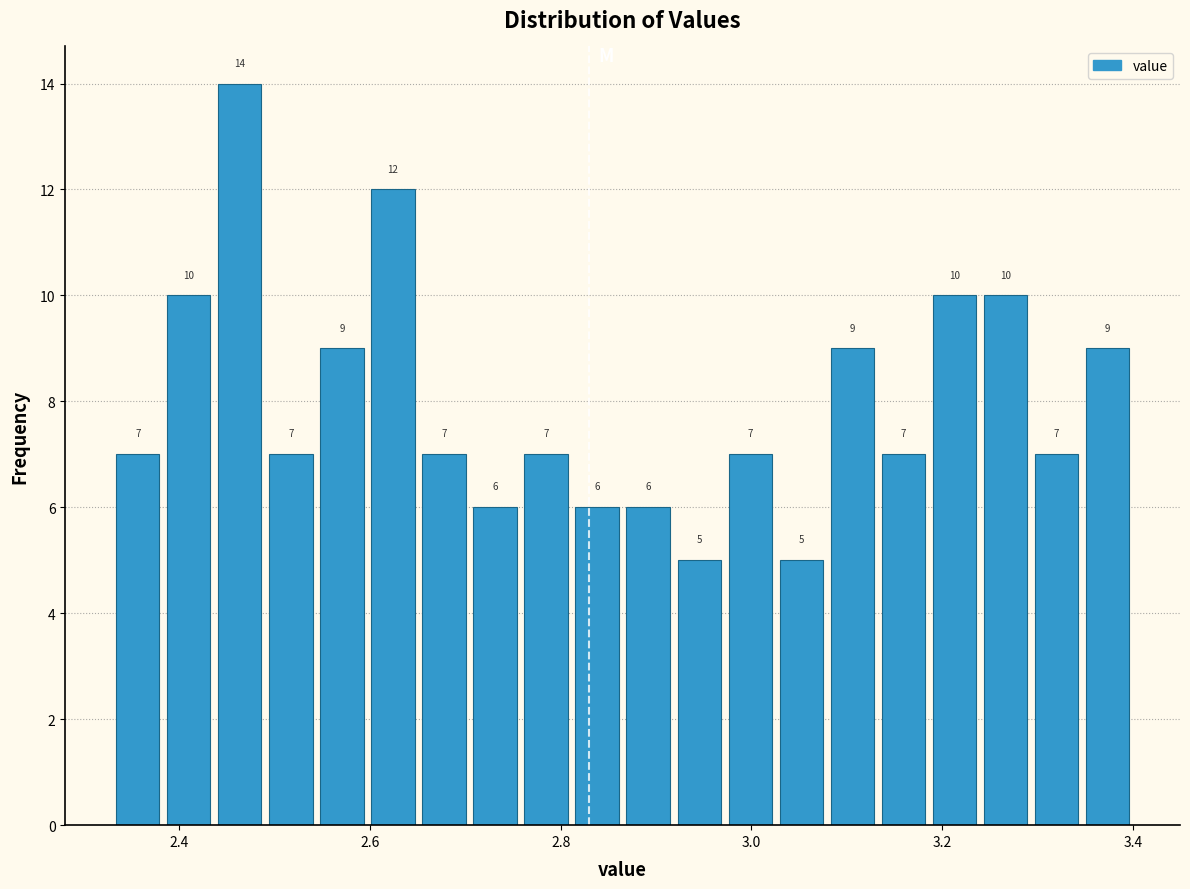

Read against the x-axis, roughly where is the centre of the tallest bar?

2.46